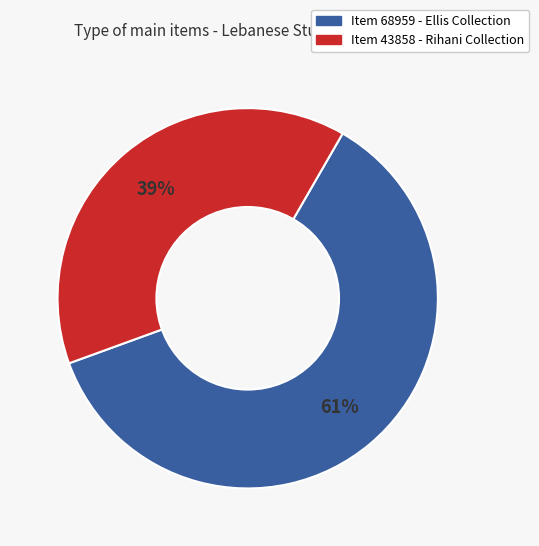

What is the smallest slice in the pie chart?

Item 43858 - Rihani Collection